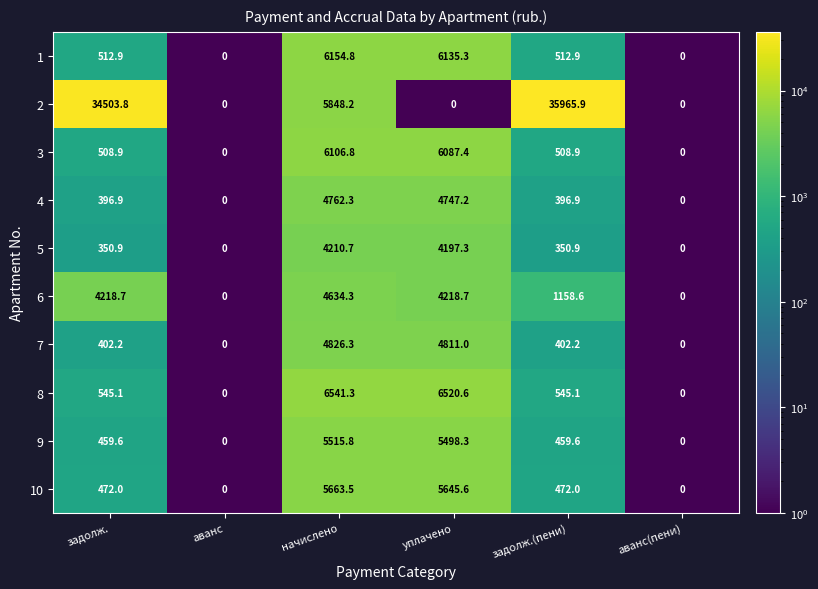

The value of 10 at аванс is 0.0. True or false?

True